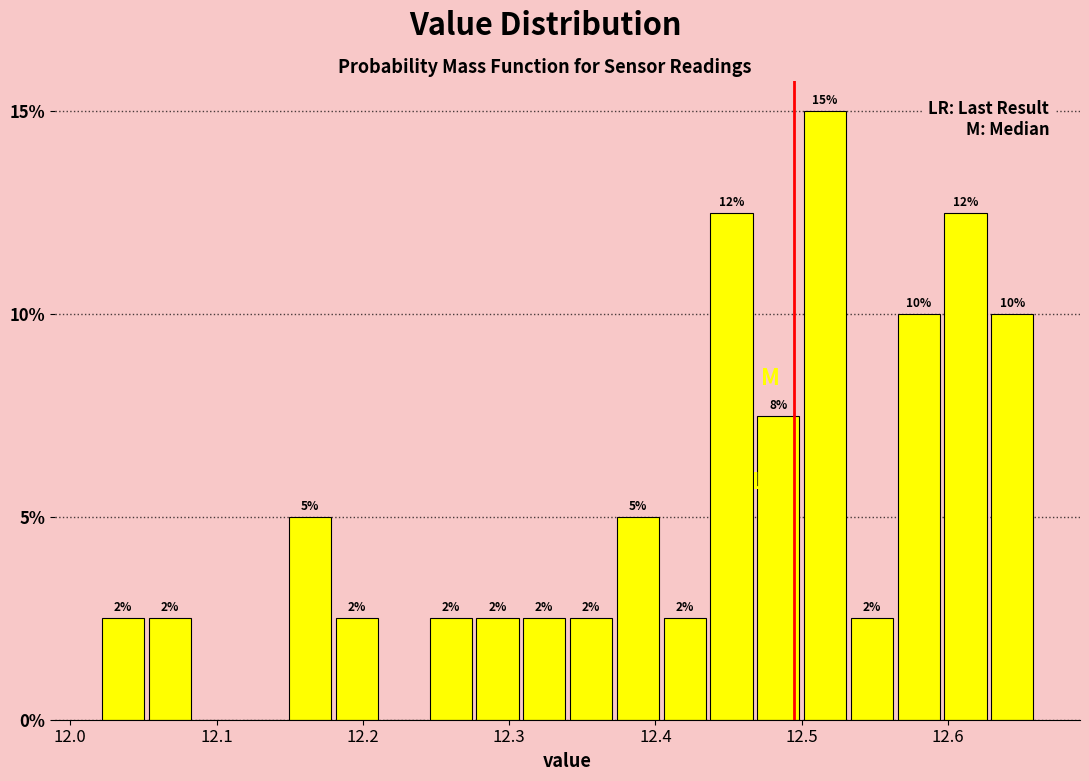

Read against the x-axis, roughly where is the centre of the tallest bar?

12.52